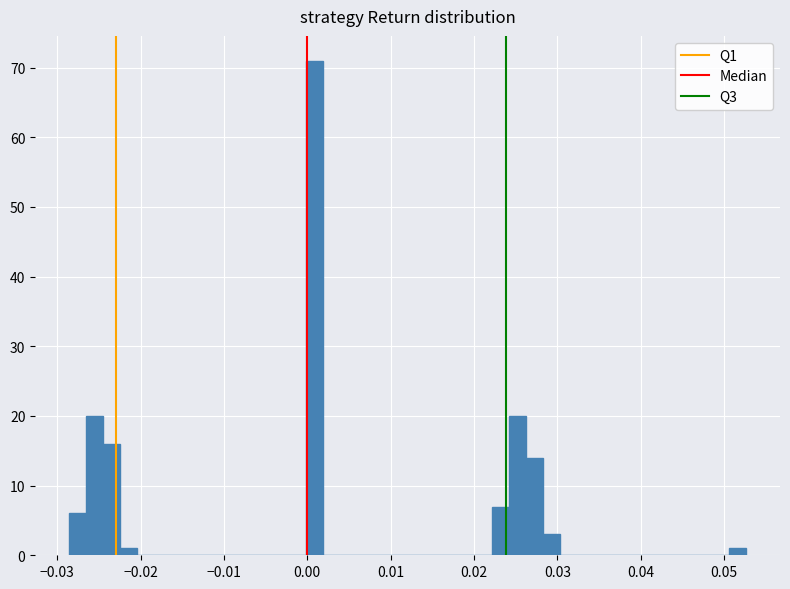

Around what value on the x-axis is the tallest bar? Give the approximate position of its centre, as read against the axis.

0.001